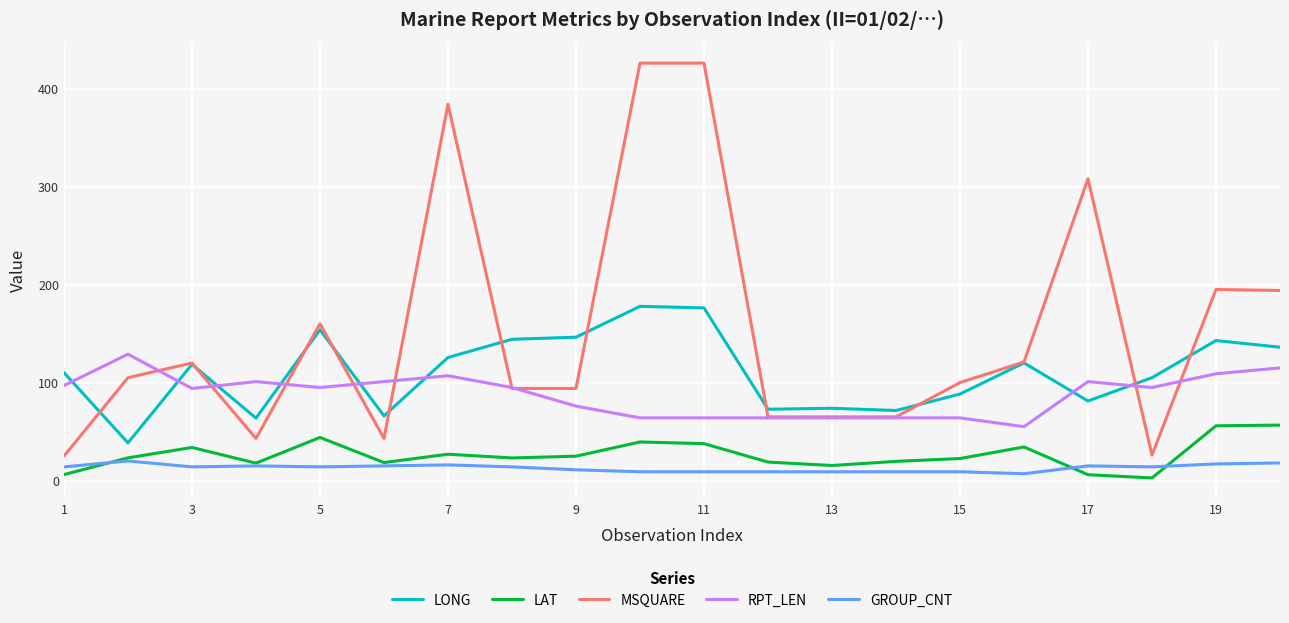

What is the maximum value for LAT?

56.6